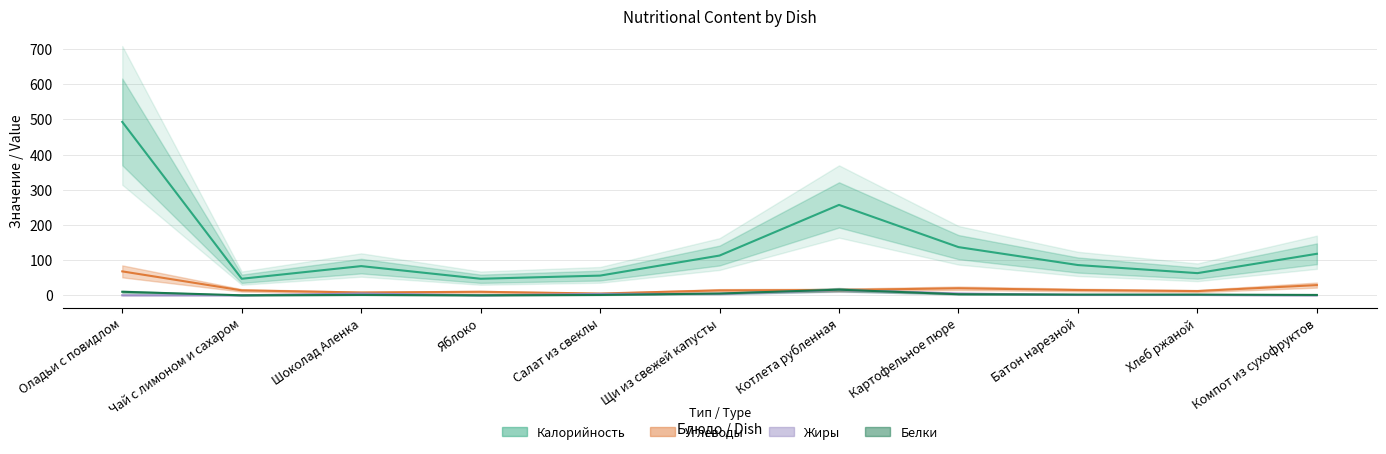

What is the total value across all series at Чай с лимоном и сахаром?

61